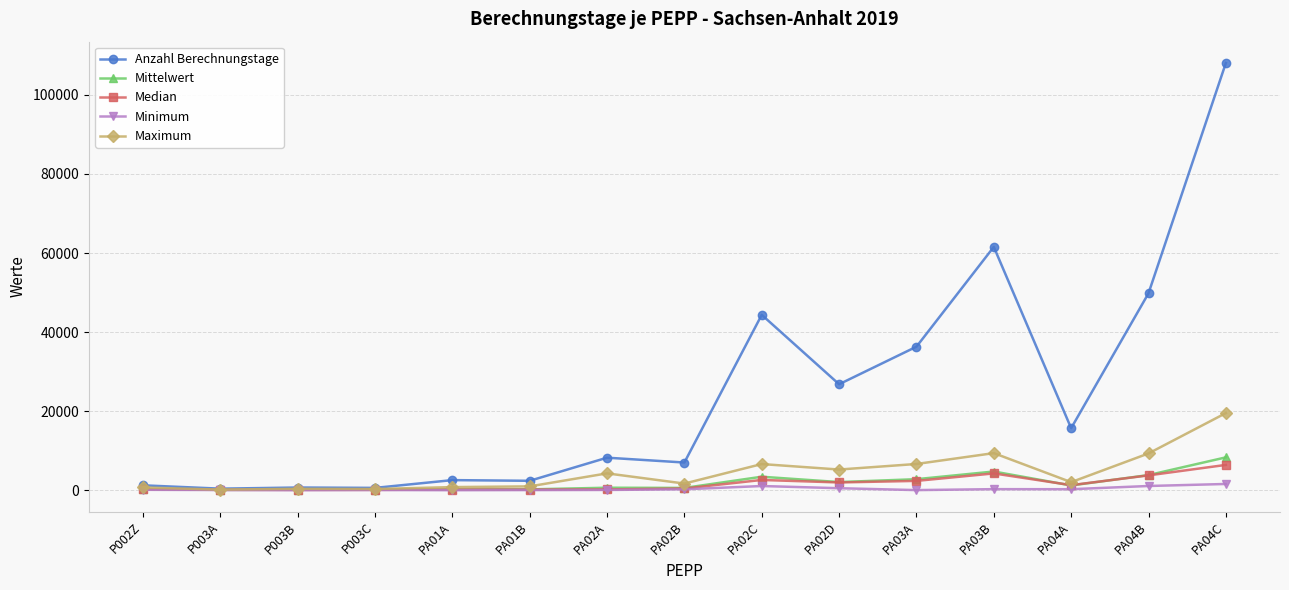

What is the maximum value for Anzahl Berechnungstage?

108055.0